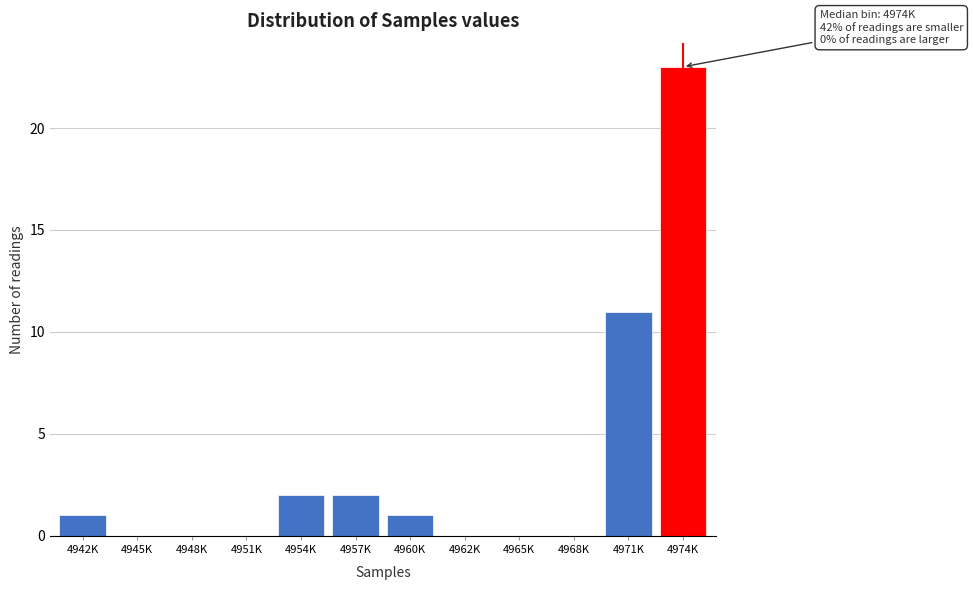

Reading left to right, extract all data points from this chart.

4942K=1	4945K=0	4948K=0	4951K=0	4954K=2	4957K=2	4960K=1	4962K=0	4965K=0	4968K=0	4971K=11	4974K=23